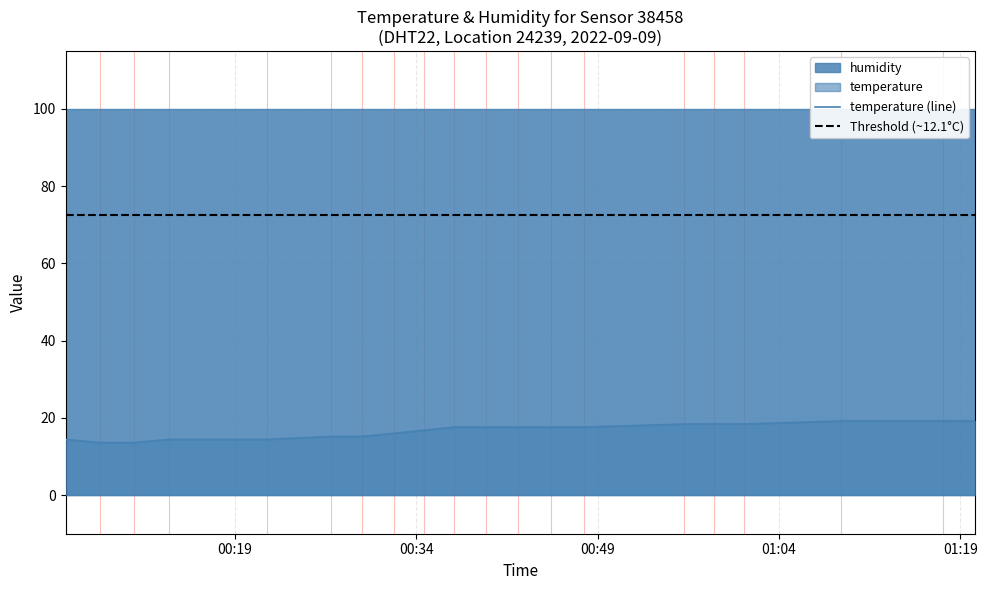

How many values exceed 17?

11